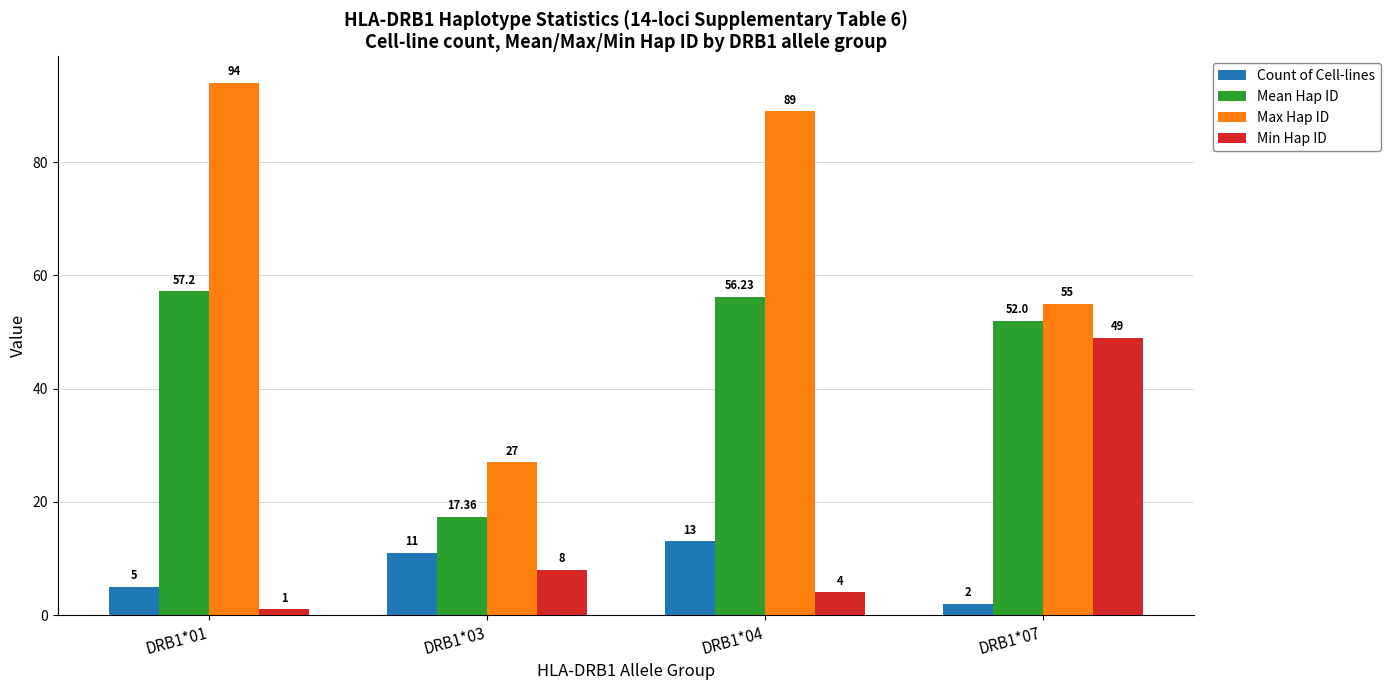

Is the value of Max Hap ID at DRB1*01 greater than the value of Mean Hap ID at DRB1*04?

Yes